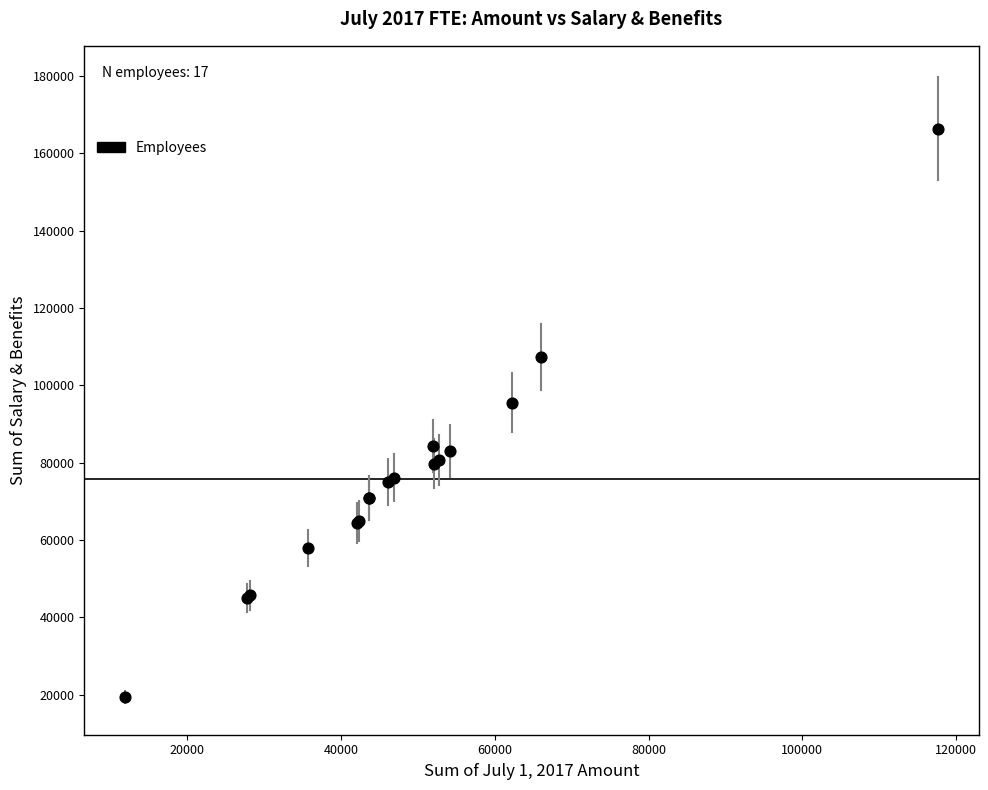

What Y value in the scatter plot is closest to 92840?

95449.2